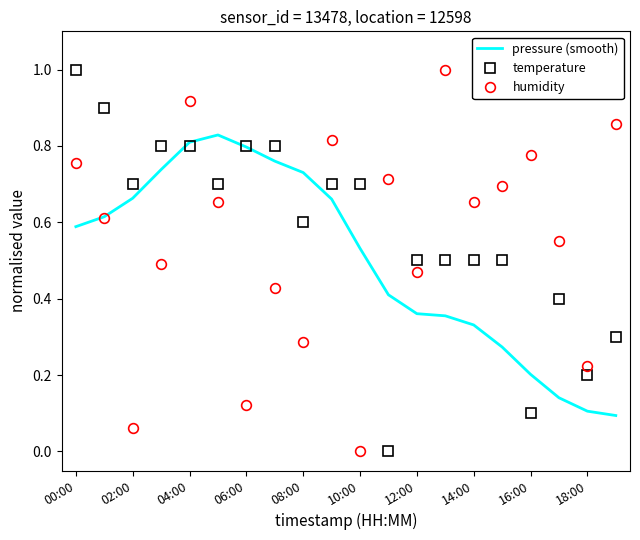

What is the greatest value displayed?

1.0